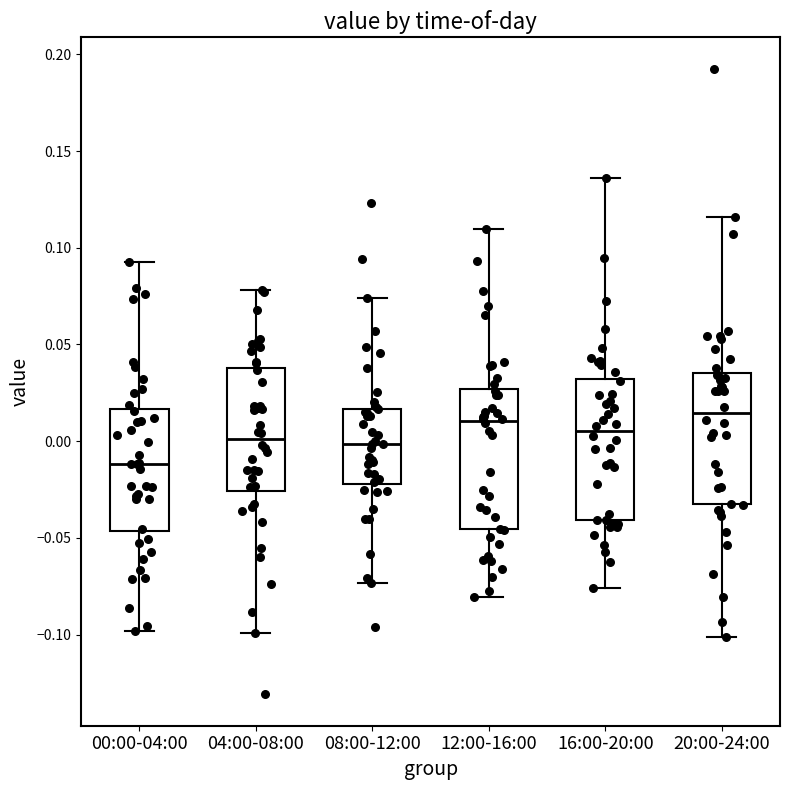

Reading left to right, transcribe this box plot: for each box, give where its median line is, the range the box spans, and where its two whiskers end, as read against the y-axis. The values are not printed on the chart, so give them approximately, as read against the axis.

00:00-04:00: median -0.010, box -0.045 to 0.015, whiskers -0.100 to 0.095
04:00-08:00: median 0.000, box -0.025 to 0.040, whiskers -0.100 to 0.080
08:00-12:00: median 0.000, box -0.020 to 0.015, whiskers -0.075 to 0.075
12:00-16:00: median 0.010, box -0.045 to 0.025, whiskers -0.080 to 0.110
16:00-20:00: median 0.005, box -0.040 to 0.030, whiskers -0.075 to 0.135
20:00-24:00: median 0.015, box -0.035 to 0.035, whiskers -0.100 to 0.115